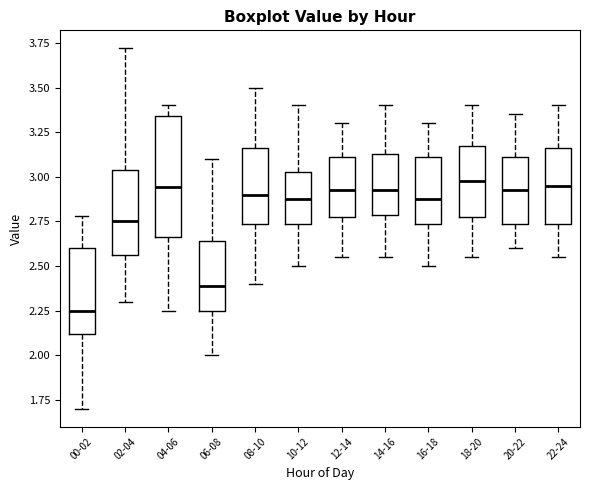

Reading left to right, read every box against the y-axis: the position of its median line, the range the box covers, and the ends of its whiskers. The values are not printed on the chart, so give them approximately, as read against the axis.

00-02: median 2.25, box 2.10 to 2.60, whiskers 1.70 to 2.80
02-04: median 2.75, box 2.55 to 3.05, whiskers 2.30 to 3.70
04-06: median 2.95, box 2.65 to 3.35, whiskers 2.25 to 3.40
06-08: median 2.40, box 2.25 to 2.65, whiskers 2.00 to 3.10
08-10: median 2.90, box 2.75 to 3.15, whiskers 2.40 to 3.50
10-12: median 2.90, box 2.75 to 3.05, whiskers 2.50 to 3.40
12-14: median 2.95, box 2.80 to 3.10, whiskers 2.55 to 3.30
14-16: median 2.95, box 2.80 to 3.15, whiskers 2.55 to 3.40
16-18: median 2.90, box 2.75 to 3.10, whiskers 2.50 to 3.30
18-20: median 3.00, box 2.80 to 3.20, whiskers 2.55 to 3.40
20-22: median 2.95, box 2.75 to 3.10, whiskers 2.60 to 3.35
22-24: median 2.95, box 2.75 to 3.15, whiskers 2.55 to 3.40